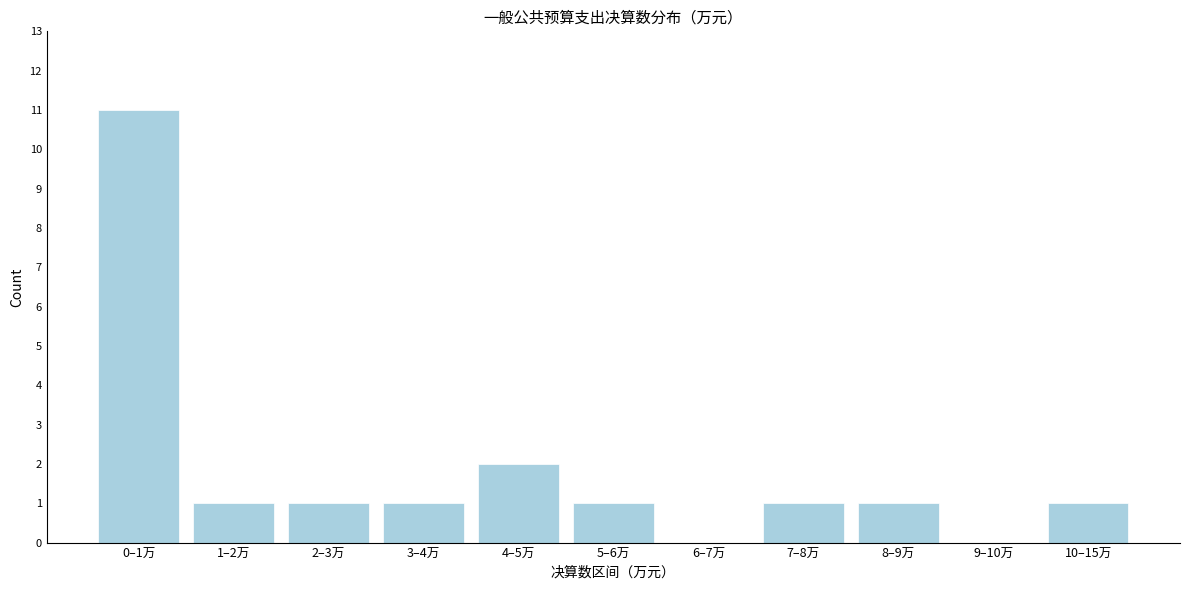

Reading left to right, transcribe all the data shown in this chart.

0–1万=11	1–2万=1	2–3万=1	3–4万=1	4–5万=2	5–6万=1	6–7万=0	7–8万=1	8–9万=1	9–10万=0	10–15万=1